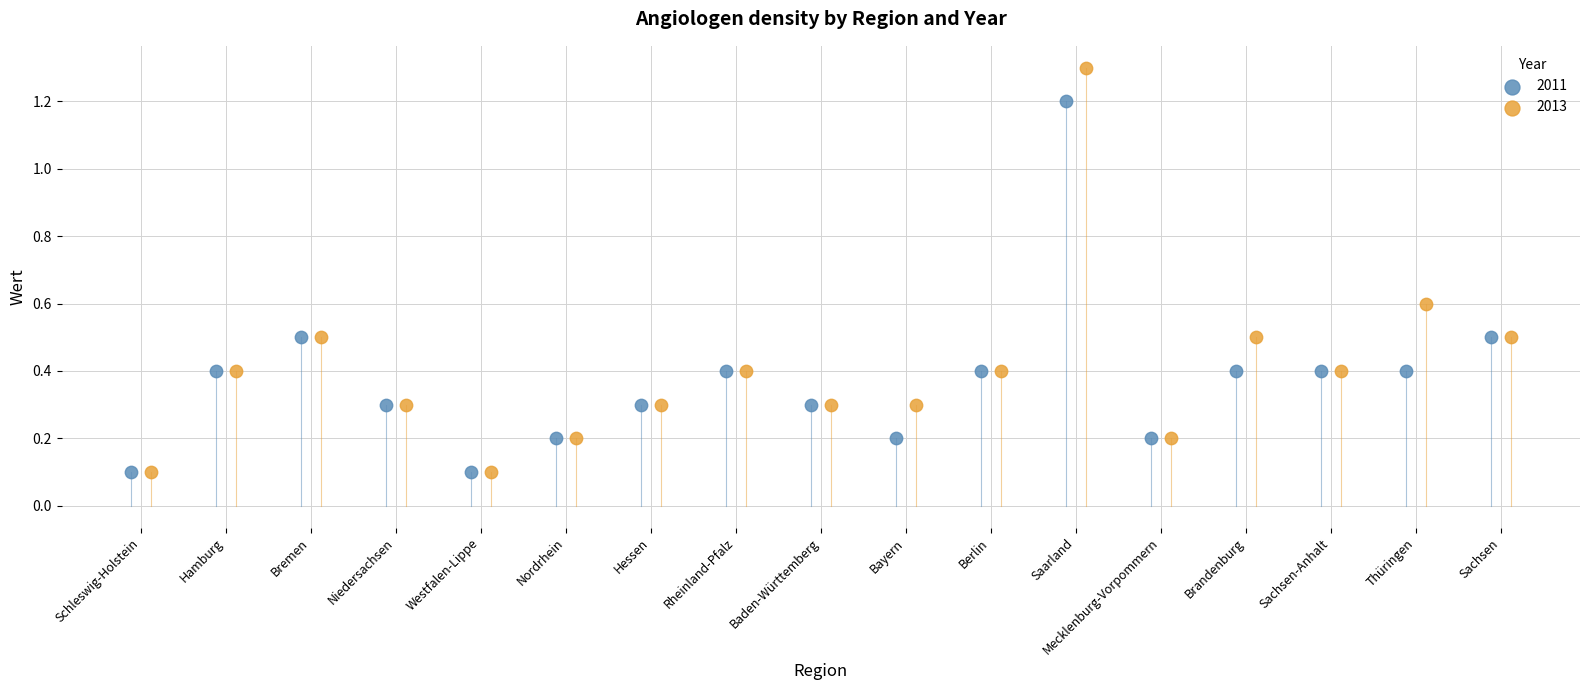

Which series has the widest spread of Y values?

2013